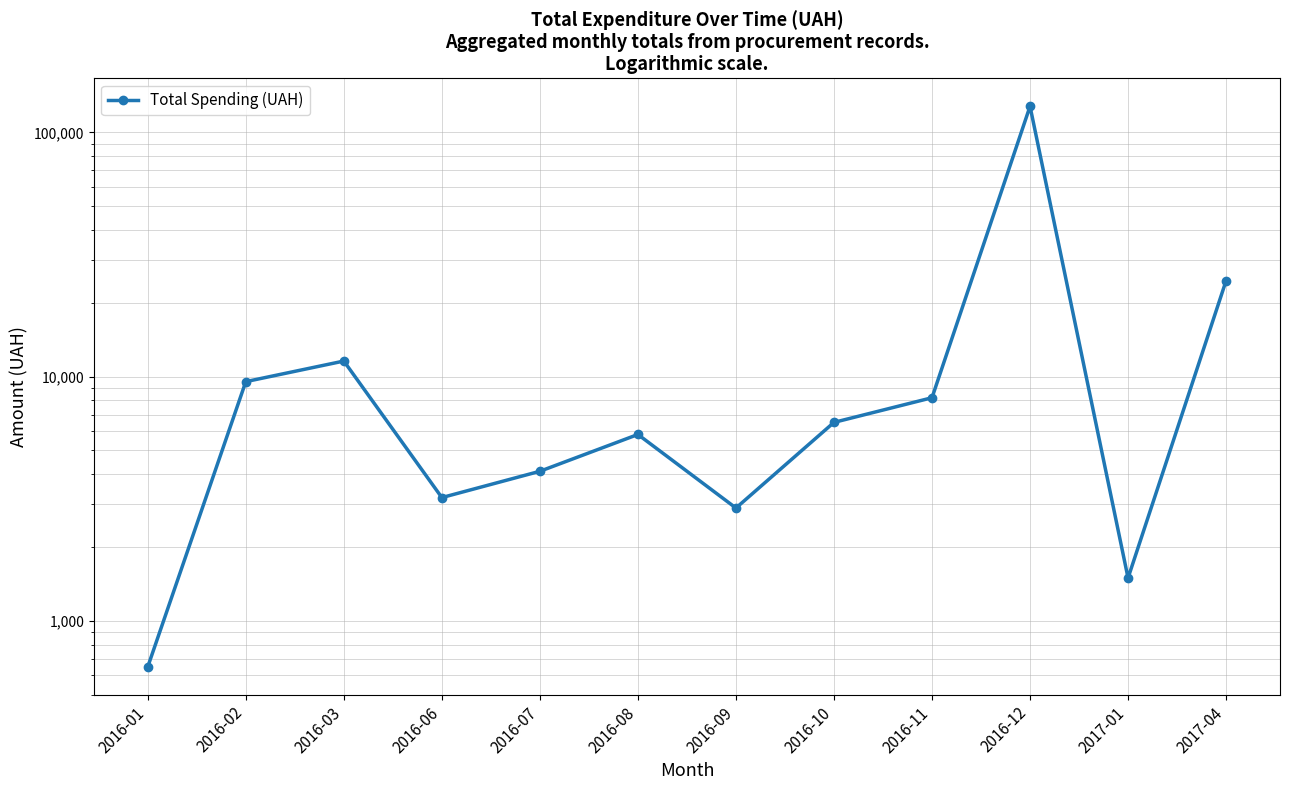

What is the approximate value at 2016-10?

6500.0